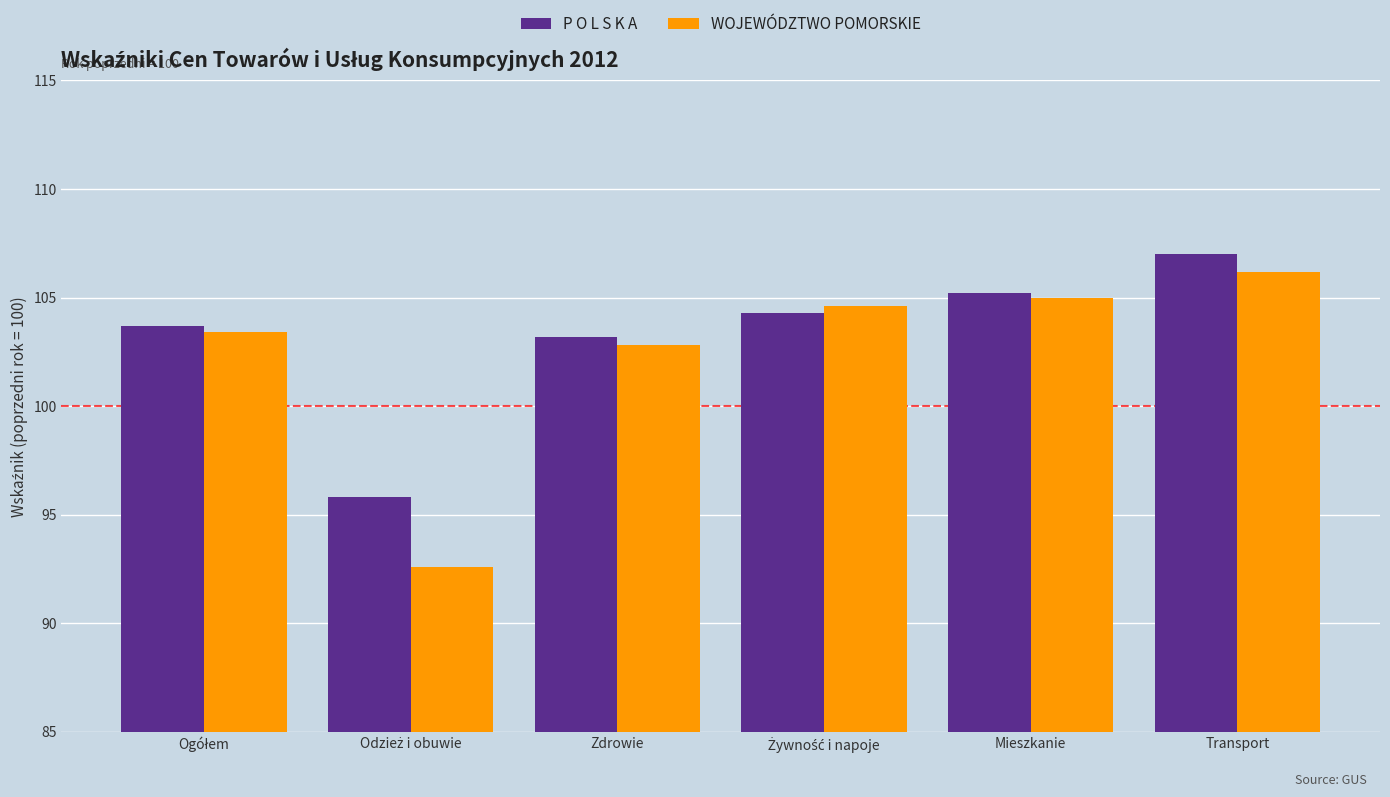

Reading right to left, list all the values displayed in this chart.

P O L S K A: 107.0	105.2	104.3	103.2	95.8	103.7
WOJEWÓDZTWO POMORSKIE: 106.2	105.0	104.6	102.8	92.6	103.4